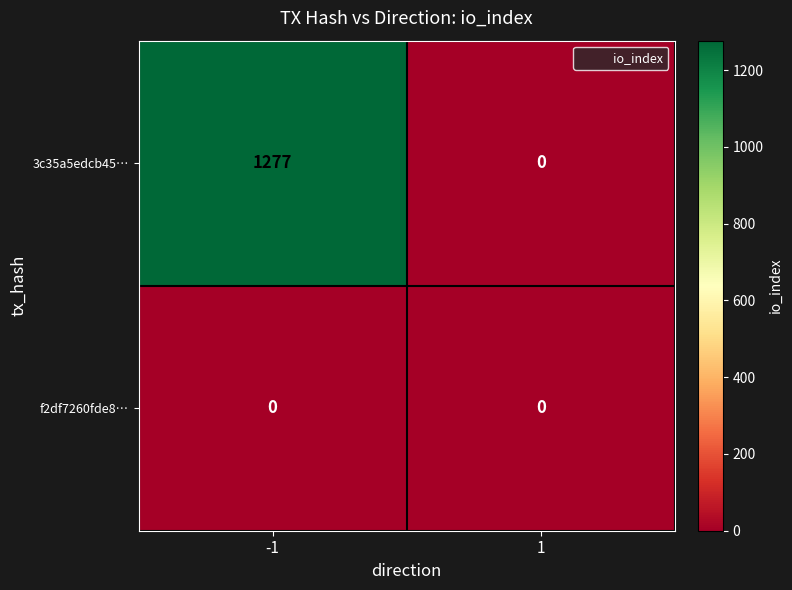

Which series has the largest total across all categories?

3c35a5edcb45…